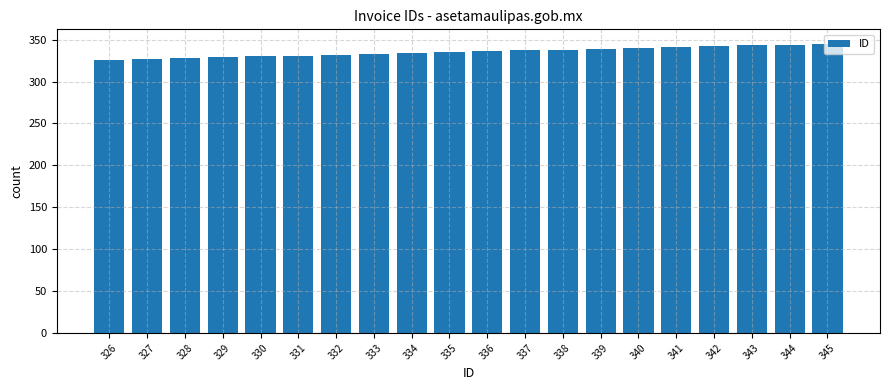

What is the difference between the second highest and minimum values?

18